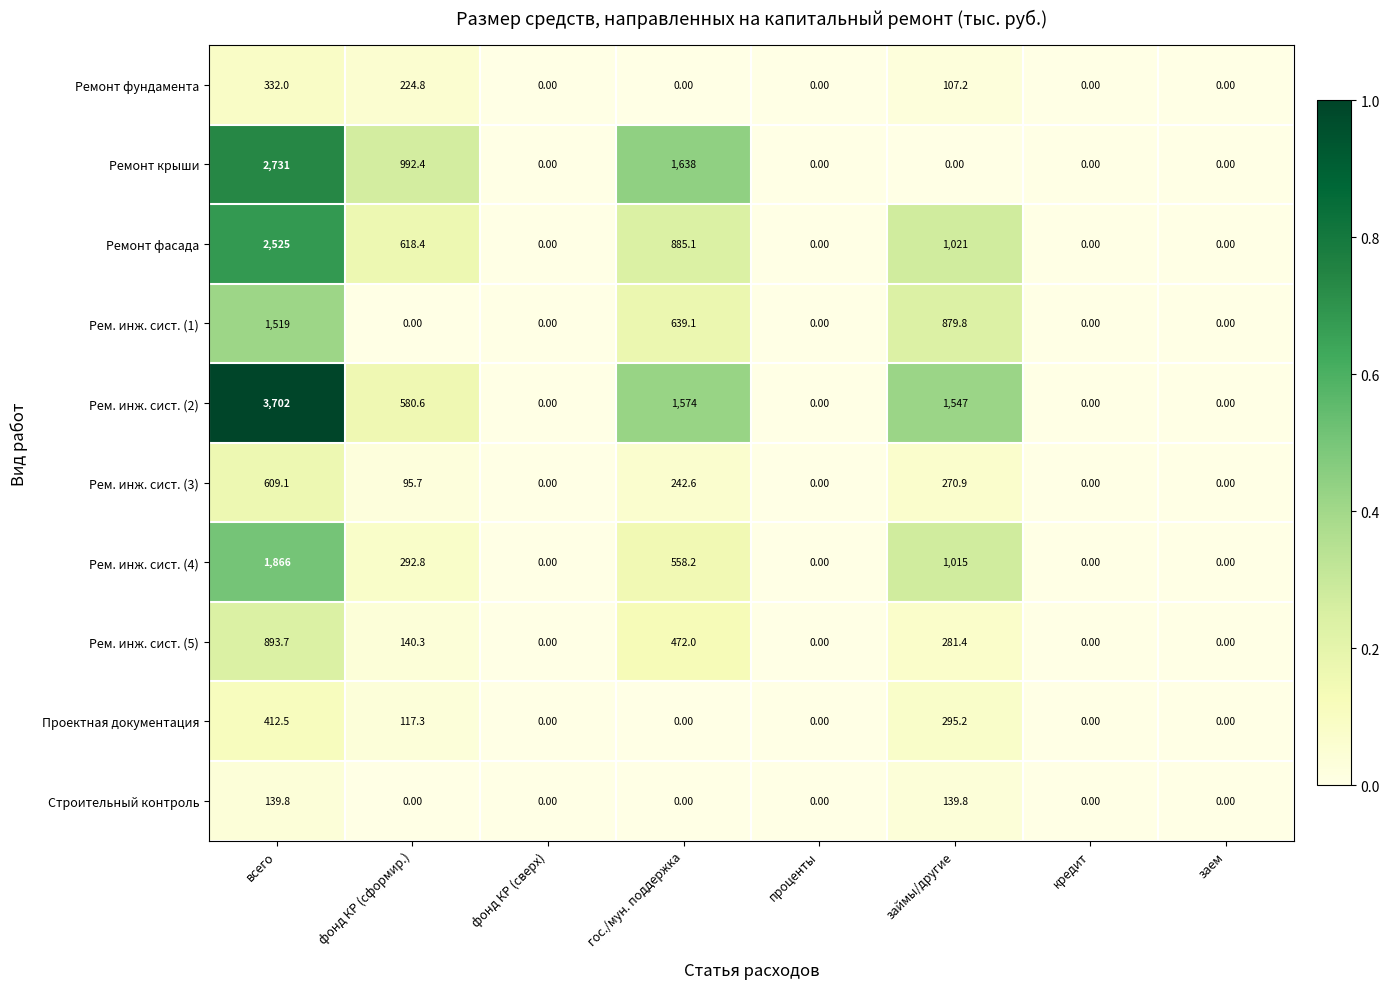

What is the difference between the maximum and minimum values in the Ремонт фундамента series?

332.0